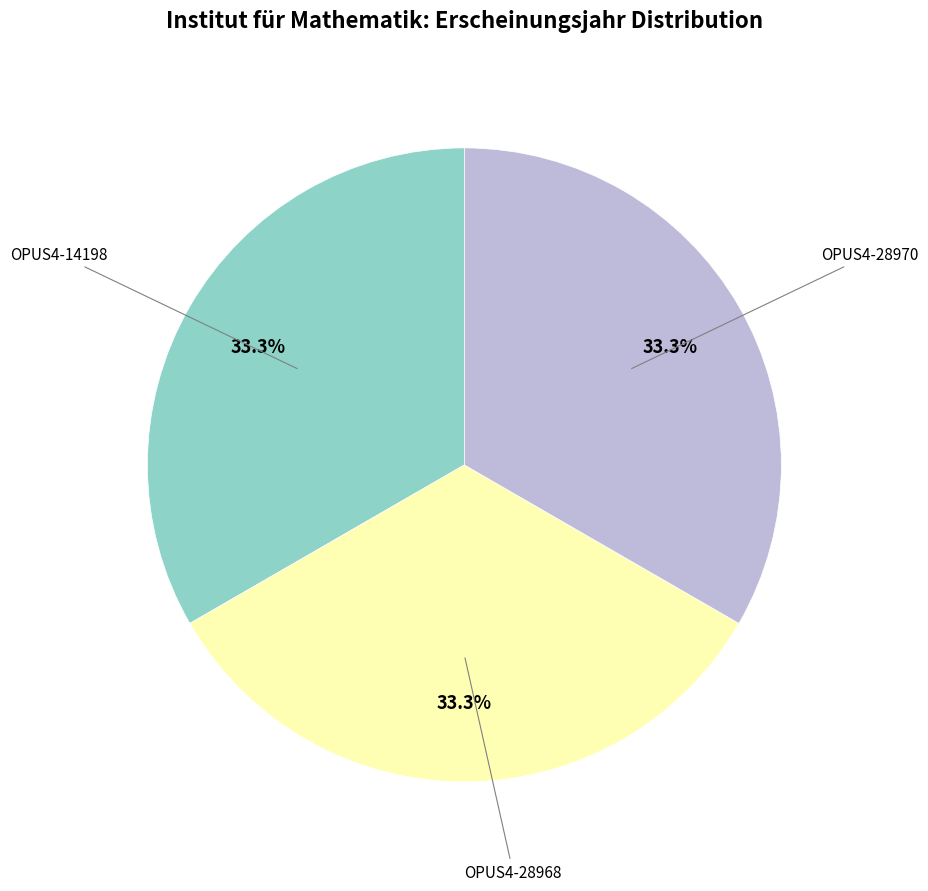

How many segments does this pie chart have?

3